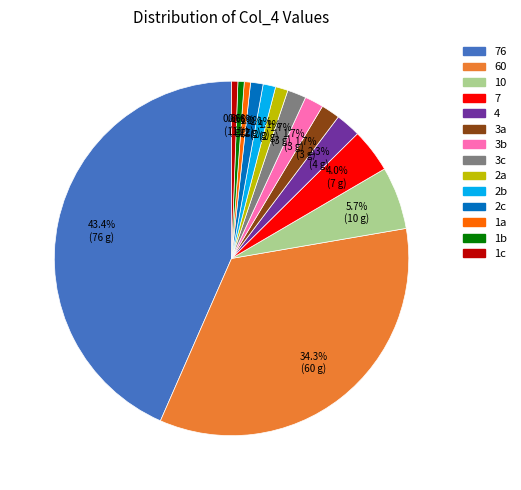

To the nearest percent, what is the difference between the largest and smallest slice percentages?

43%